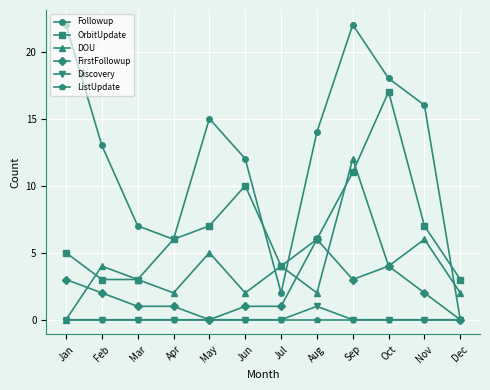

True or false: OrbitUpdate and Discovery cross at least once.

False